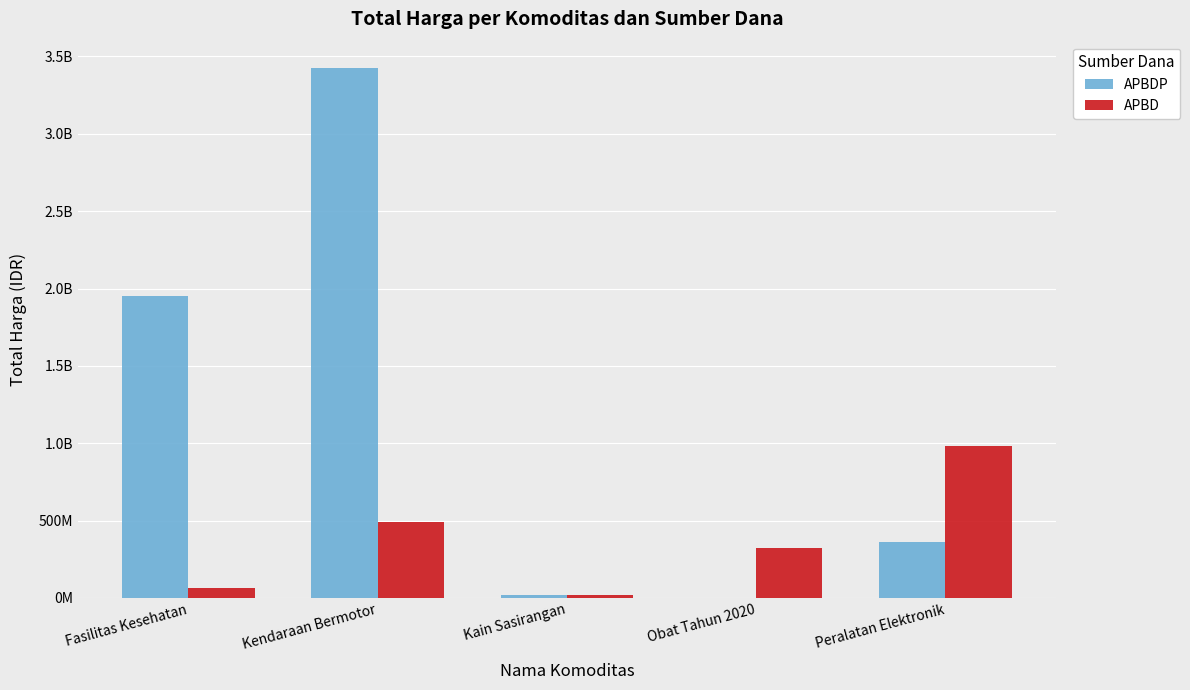

What are all the series names shown in the legend?

APBDP, APBD